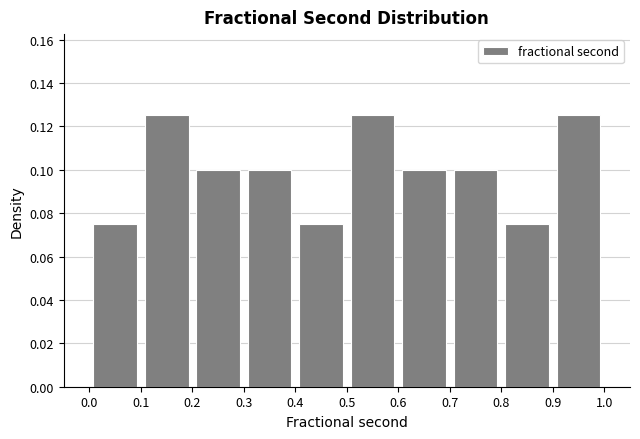

What is the height of the bar covering 0.1 to 0.2 on the x-axis? The values are not printed on the chart, so give them approximately, as read against the axis.

0.126